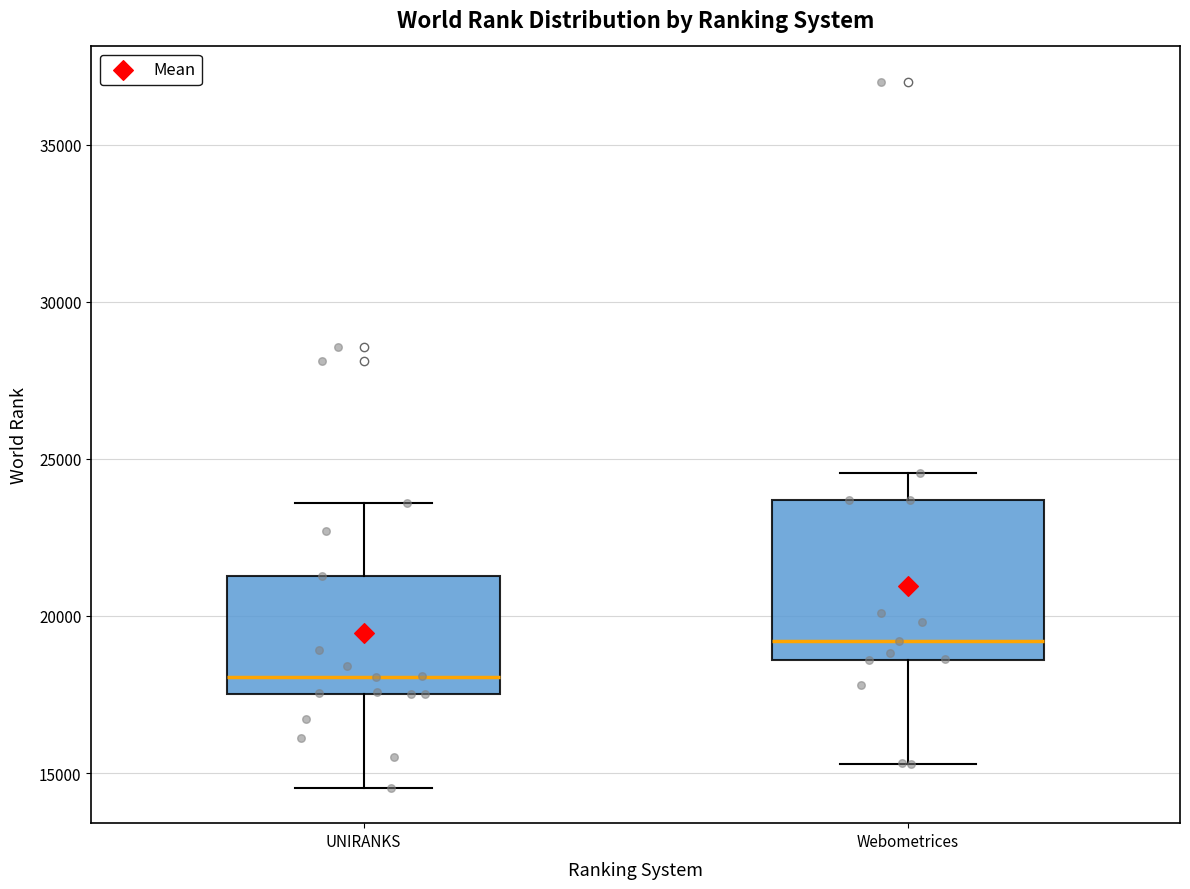

Reading left to right, transcribe this box plot: for each box, give where its median line is, the range the box spans, and where its two whiskers end, as read against the y-axis. The values are not printed on the chart, so give them approximately, as read against the axis.

UNIRANKS: median 18000, box 17500 to 21500, whiskers 14500 to 23500
Webometrices: median 19000, box 18500 to 23500, whiskers 15500 to 24500